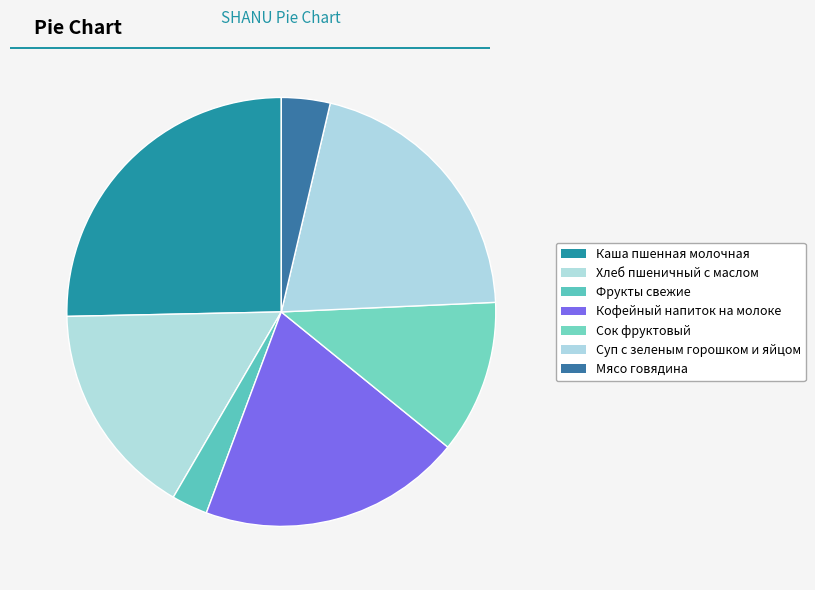

What is the smallest slice in the pie chart?

Фрукты свежие